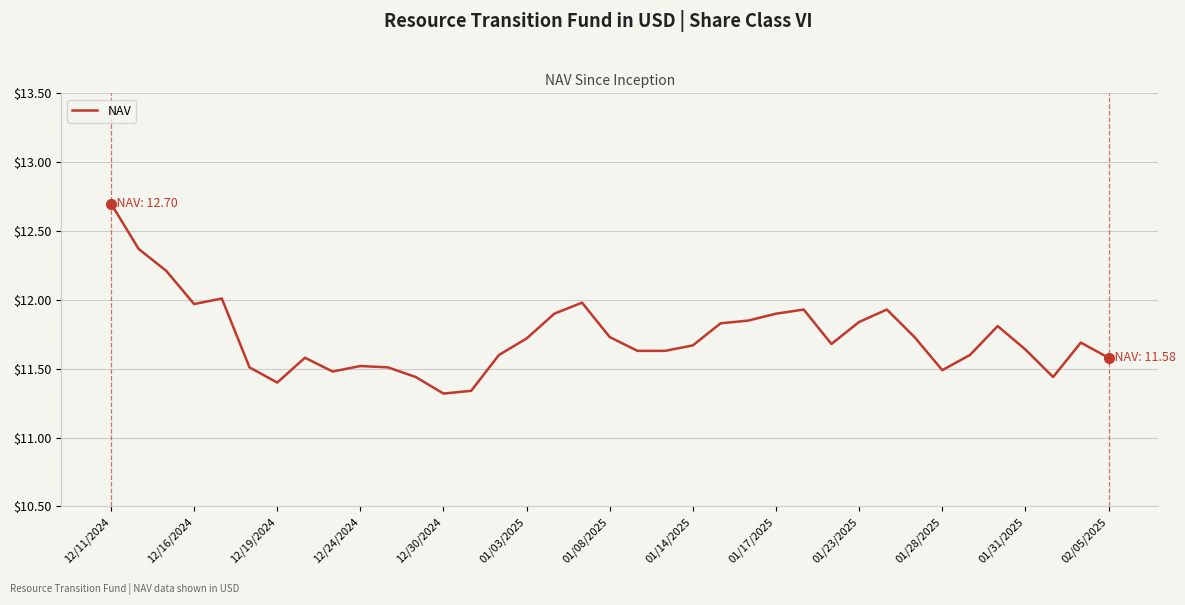

What is the maximum value shown in the chart?

12.7